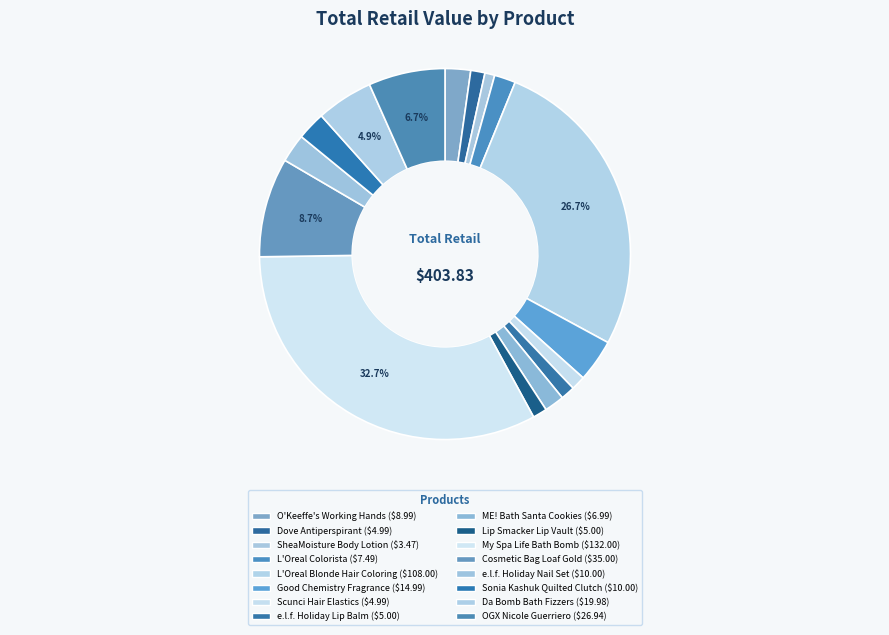

What is the ratio of the value at L'Oreal Colorista to the value at SheaMoisture Body Lotion?

2.2